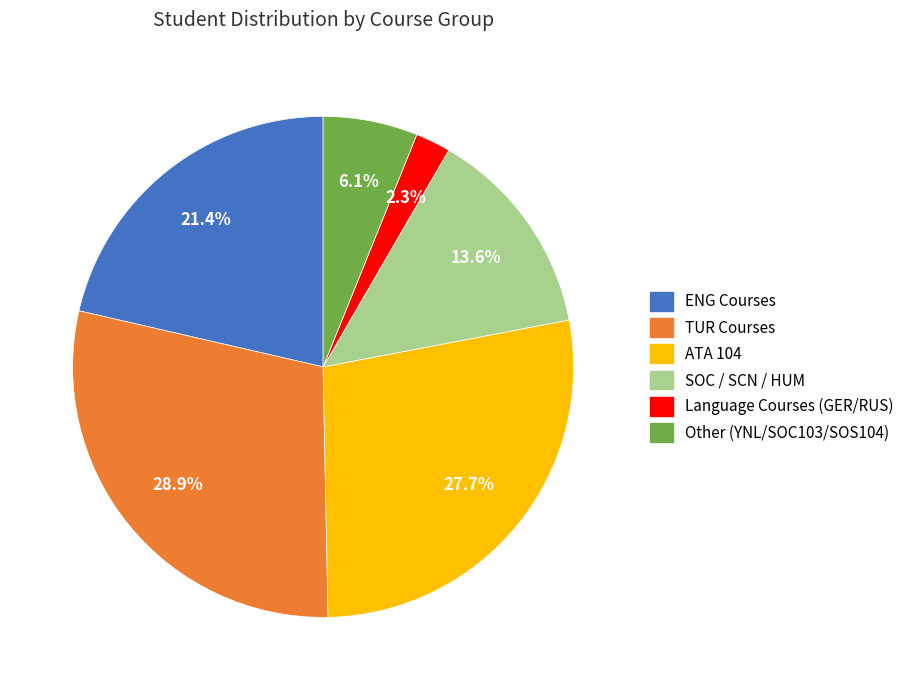

Which has a higher value, TUR Courses or SOC / SCN / HUM?

TUR Courses